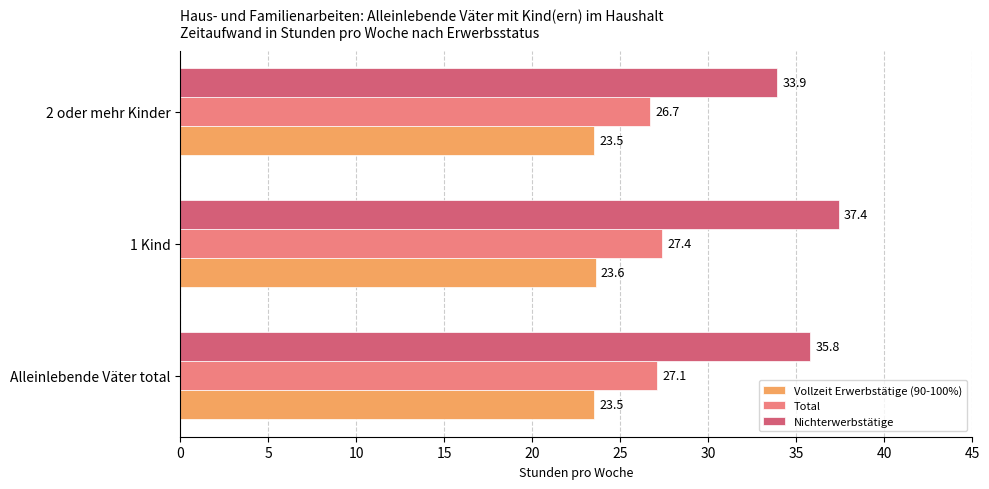

Count the Vollzeit Erwerbstätige (90-100%) values in the range 23 to 24.

3